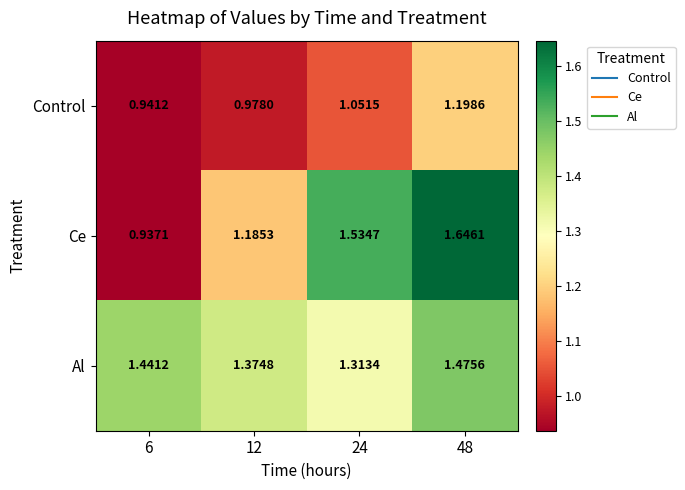

At 6, list the series in order from largest to smallest.

Al, Control, Ce